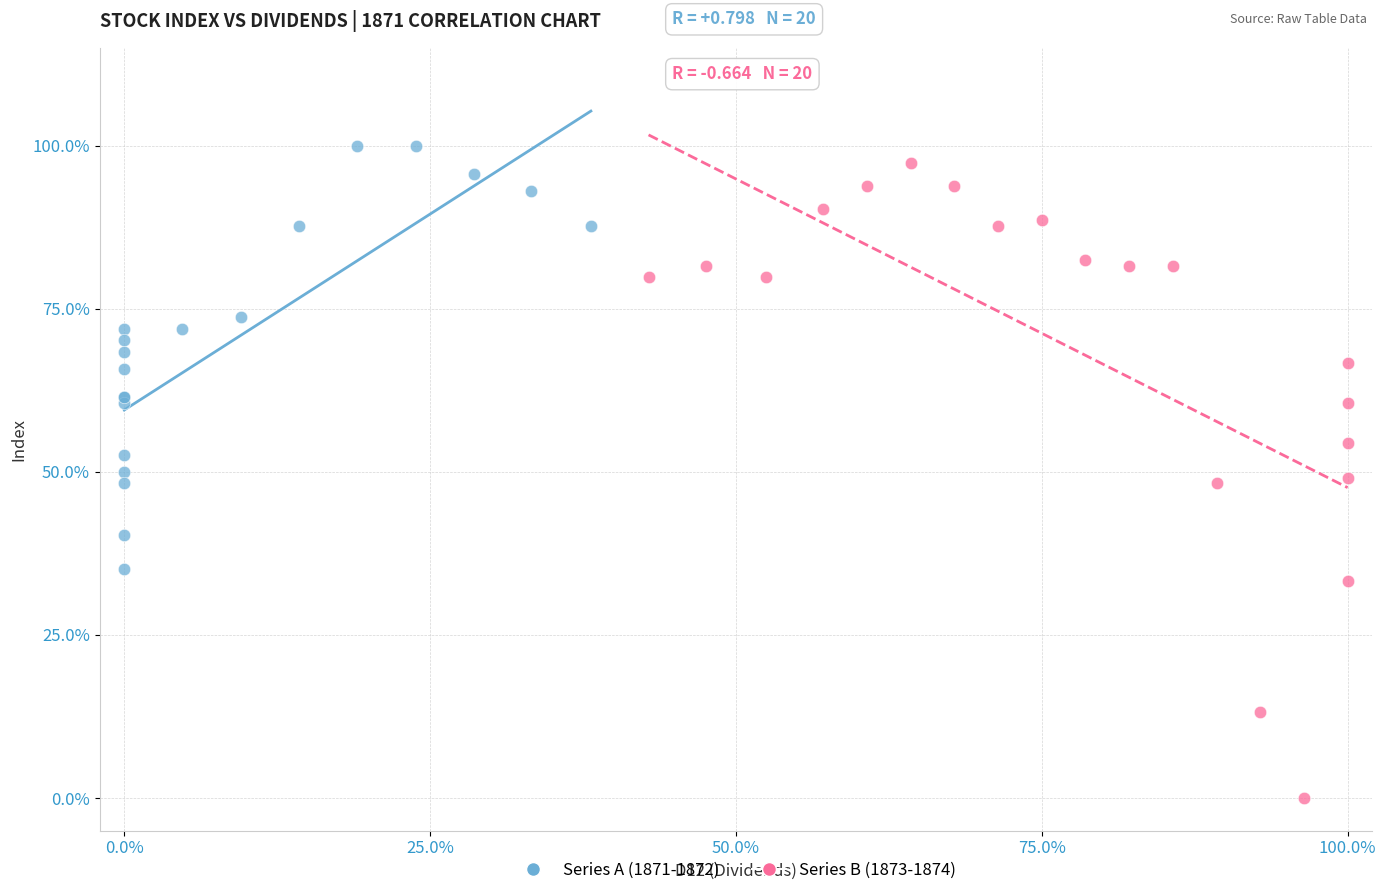

What are all the series names shown in the legend?

Series A (1871-1872), Series B (1873-1874)